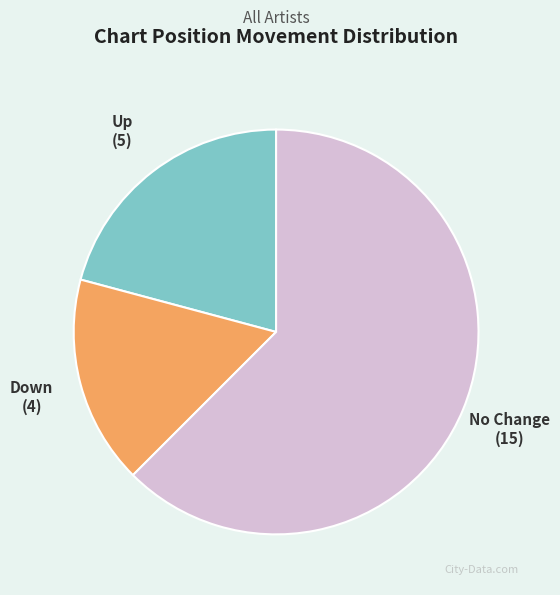

Does any single category account for the majority?

Yes